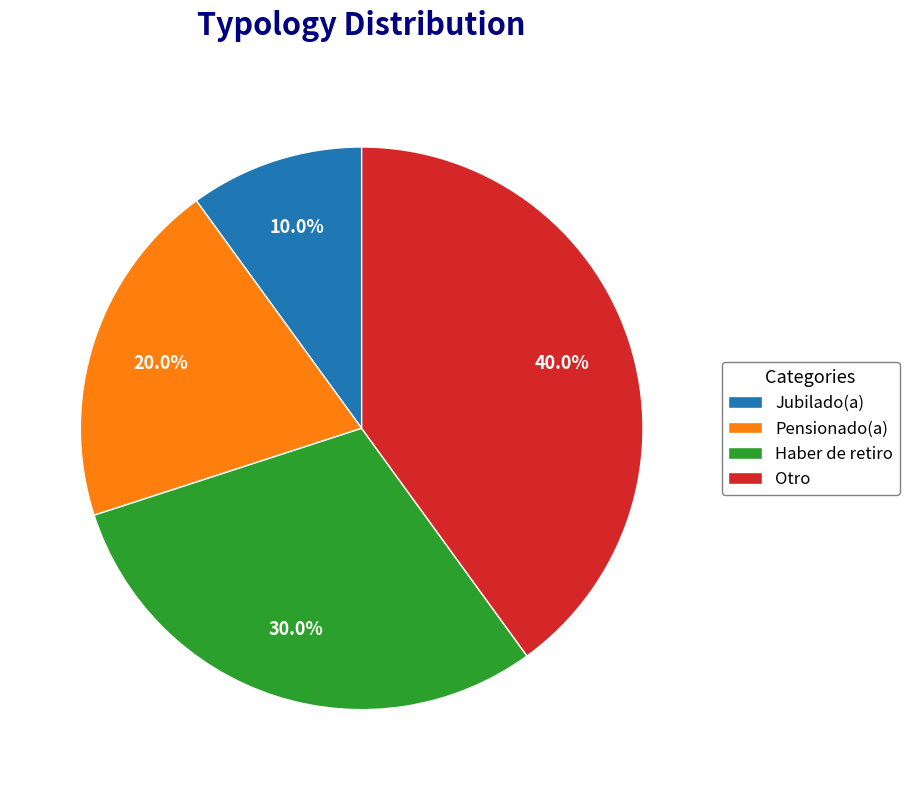

How many segments does this pie chart have?

4